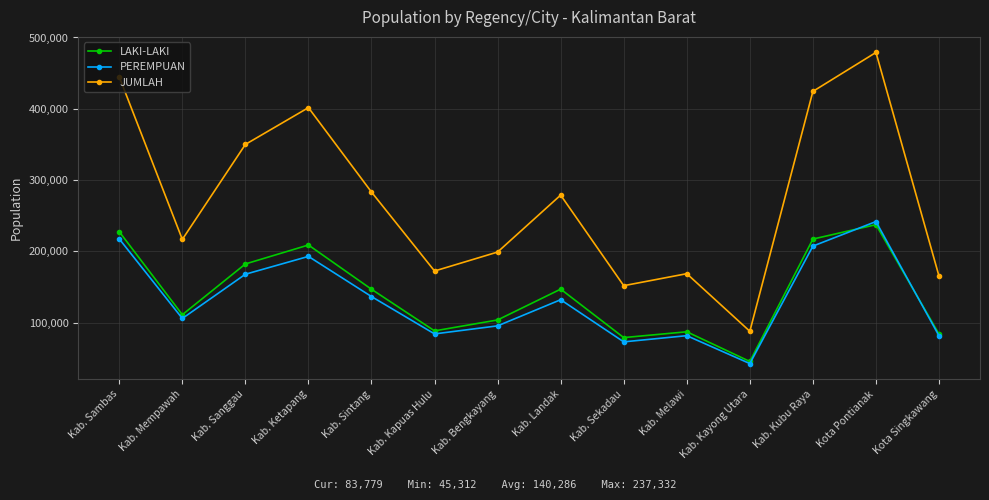

At which category does LAKI-LAKI reach its first local peak?

Kab. Ketapang